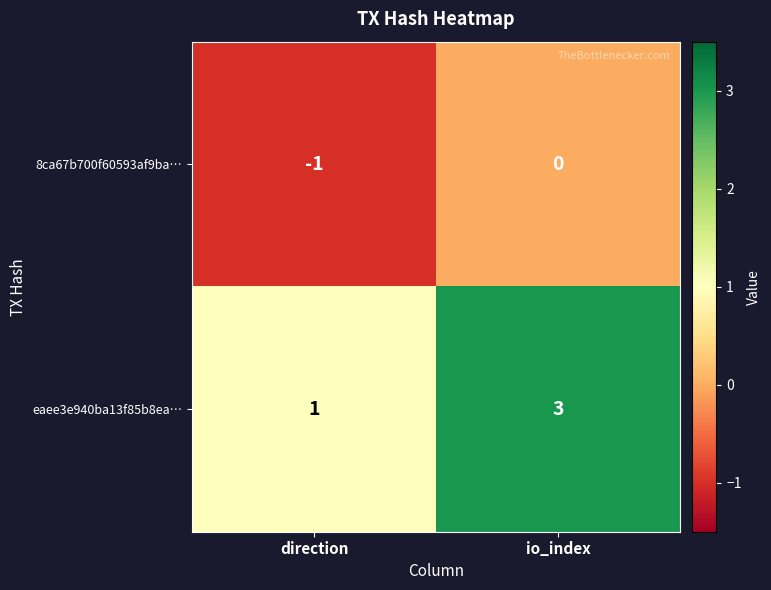

Which series has the largest total across all categories?

eaee3e940ba13f85b8ea…